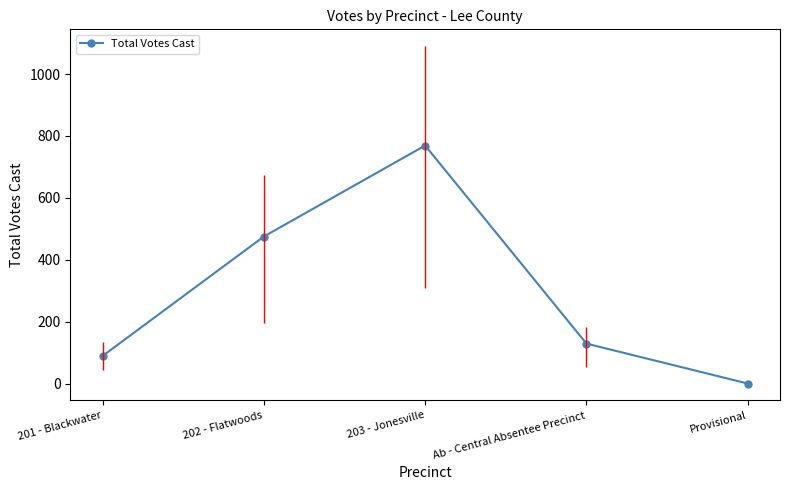

List the labels in order of value, smallest first.

Provisional, 201 - Blackwater, Ab - Central Absentee Precinct, 202 - Flatwoods, 203 - Jonesville